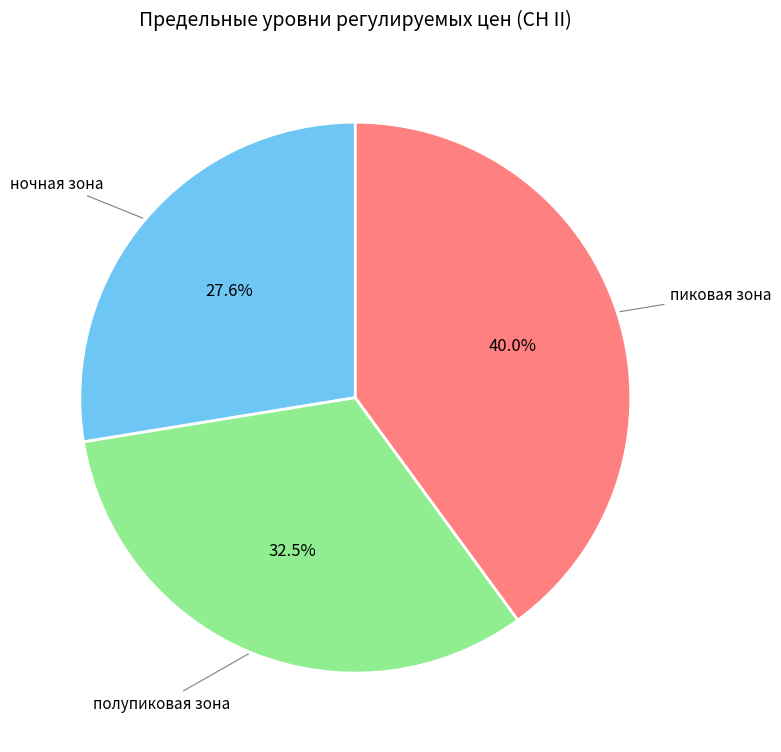

How many slices are in this pie chart?

3